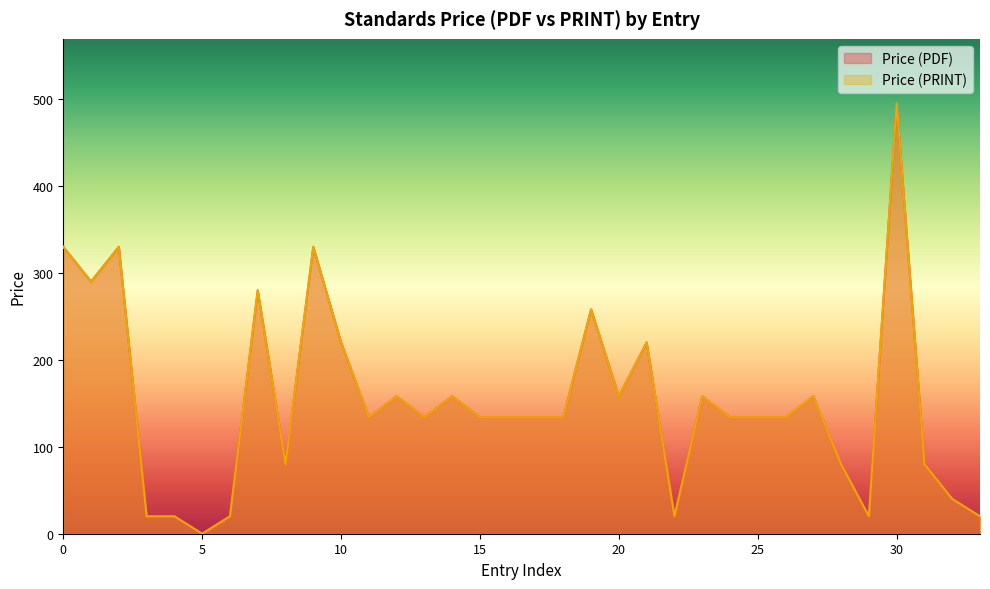

What is the difference between the maximum and minimum values in the Price (PRINT) series?

495